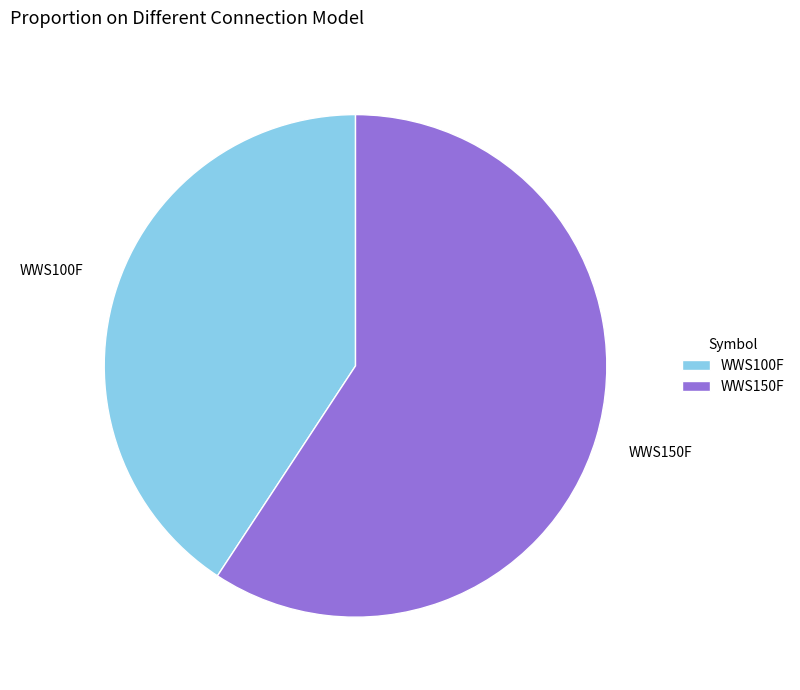

Is it true that WWS150F is 59% of the pie?

True